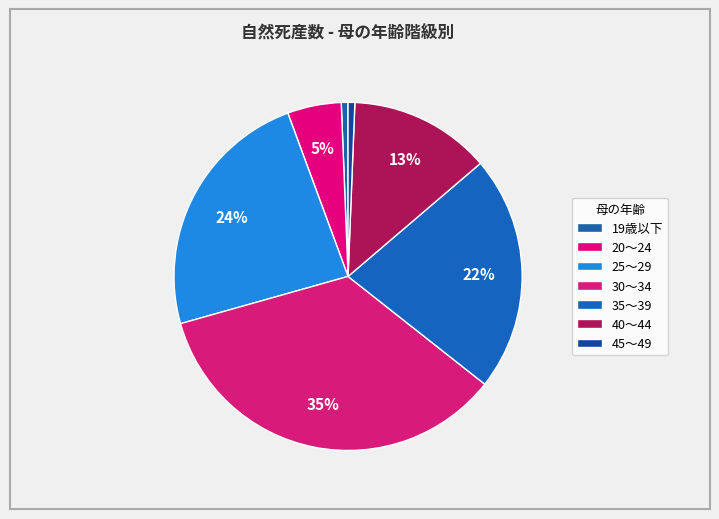

True or false: 35～39 accounts for 22% of the total.

True